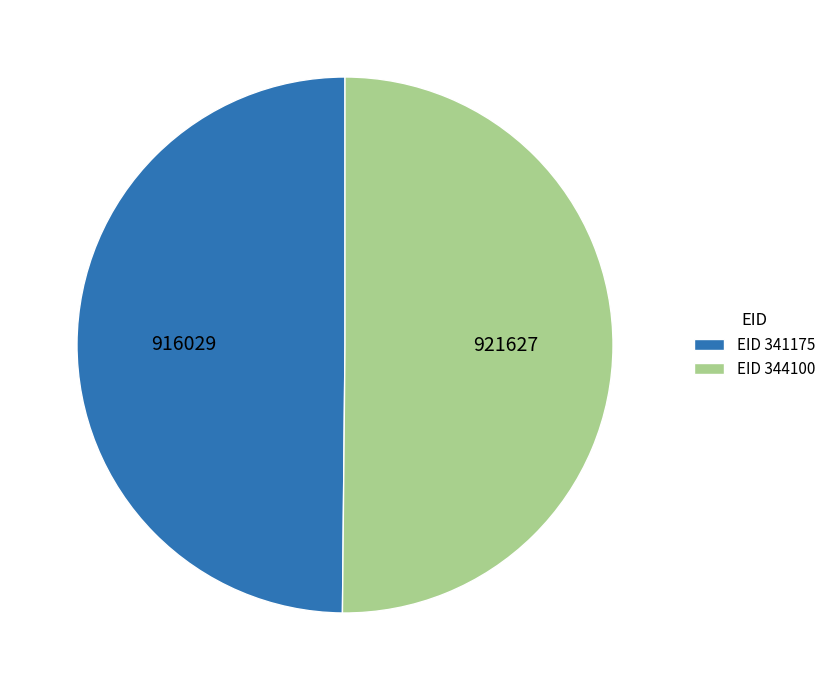

Combined, do EID 341175 and EID 344100 account for over 50%?

Yes